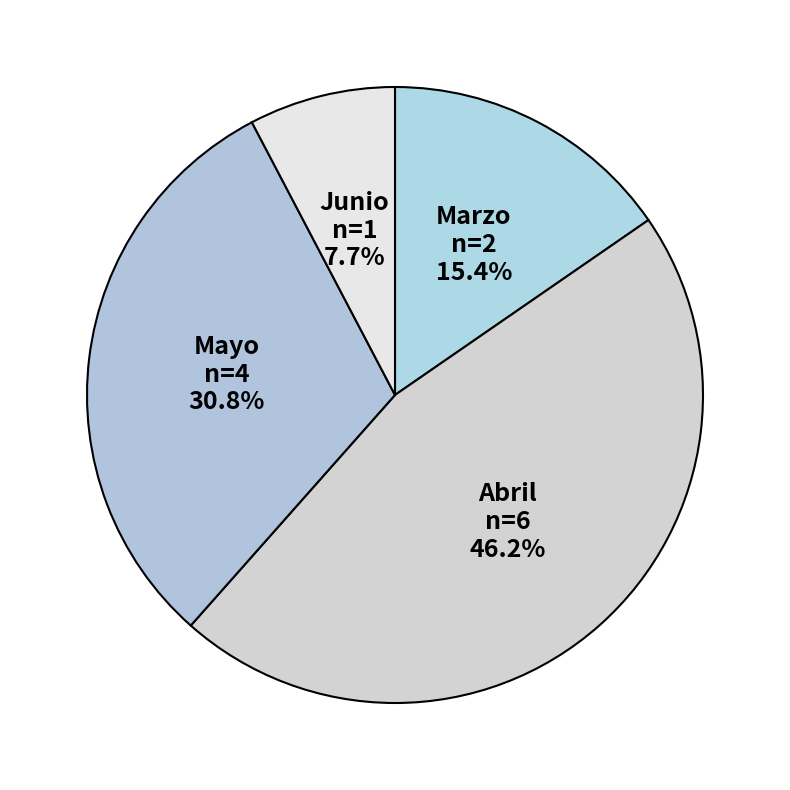

Is there any slice that represents more than half of the pie?

No